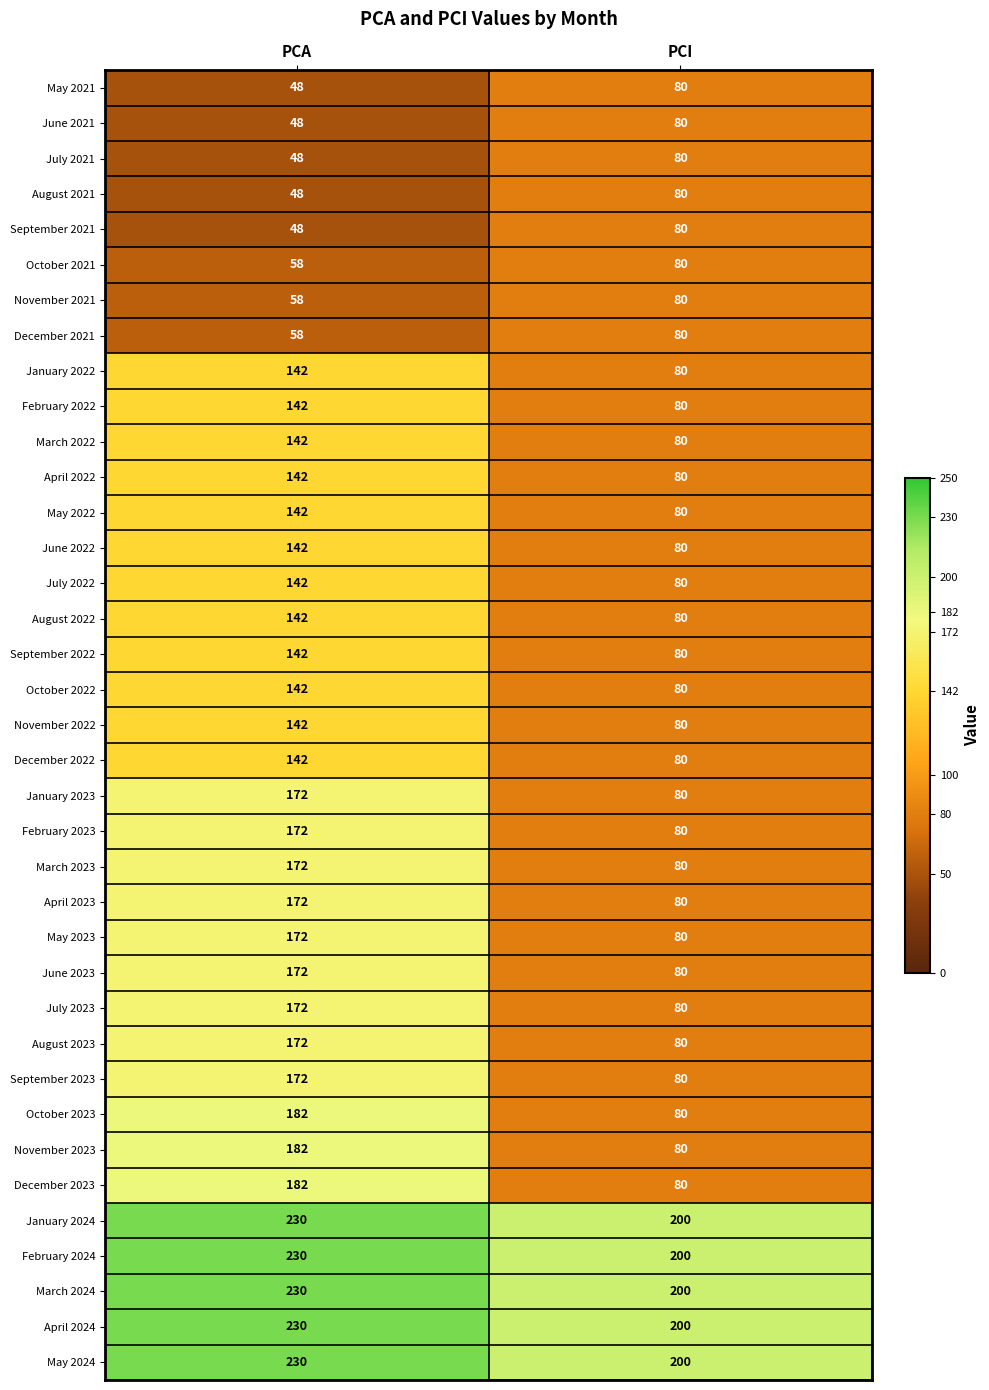

What is the difference between the November 2021 values at PCI and PCA?

22